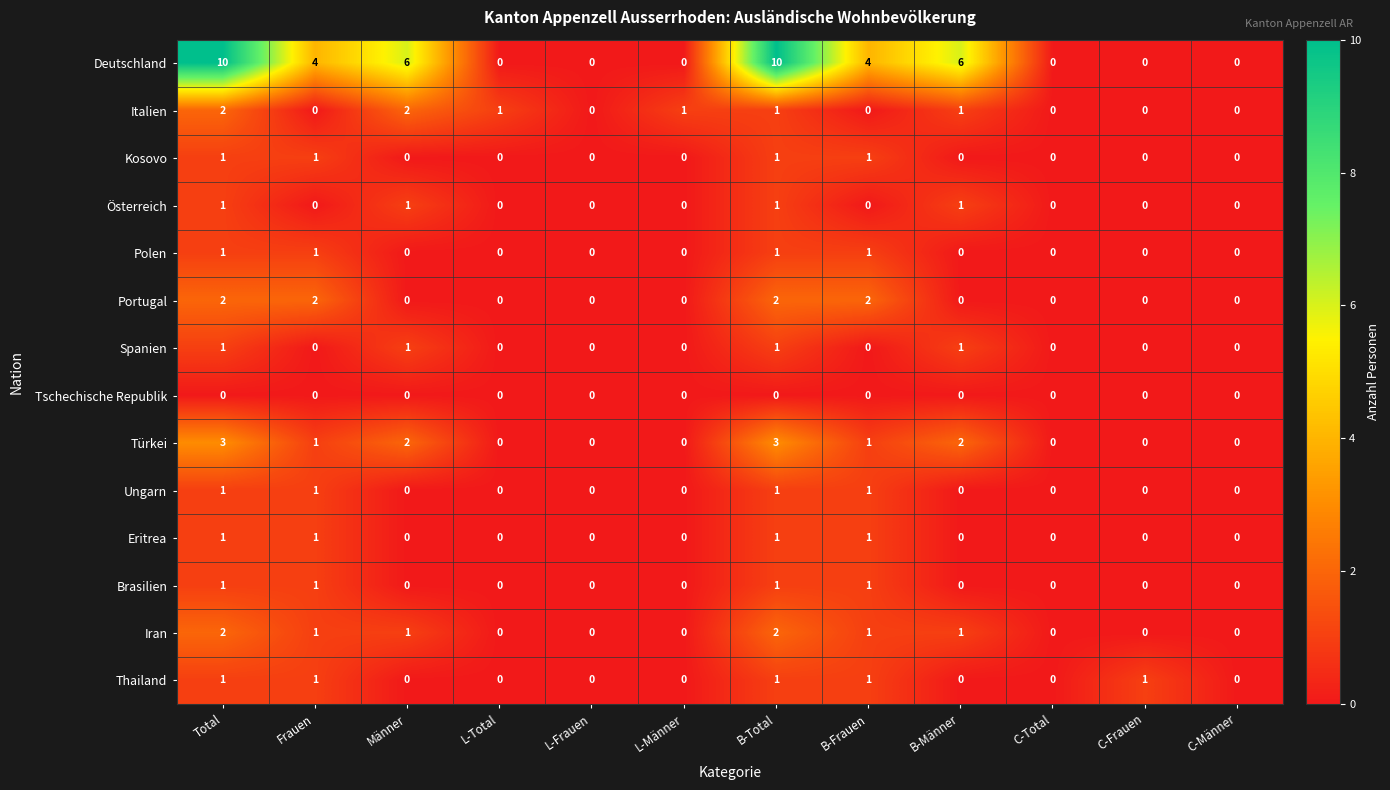

Between Männer and C-Frauen, which series saw the biggest shift?

Deutschland